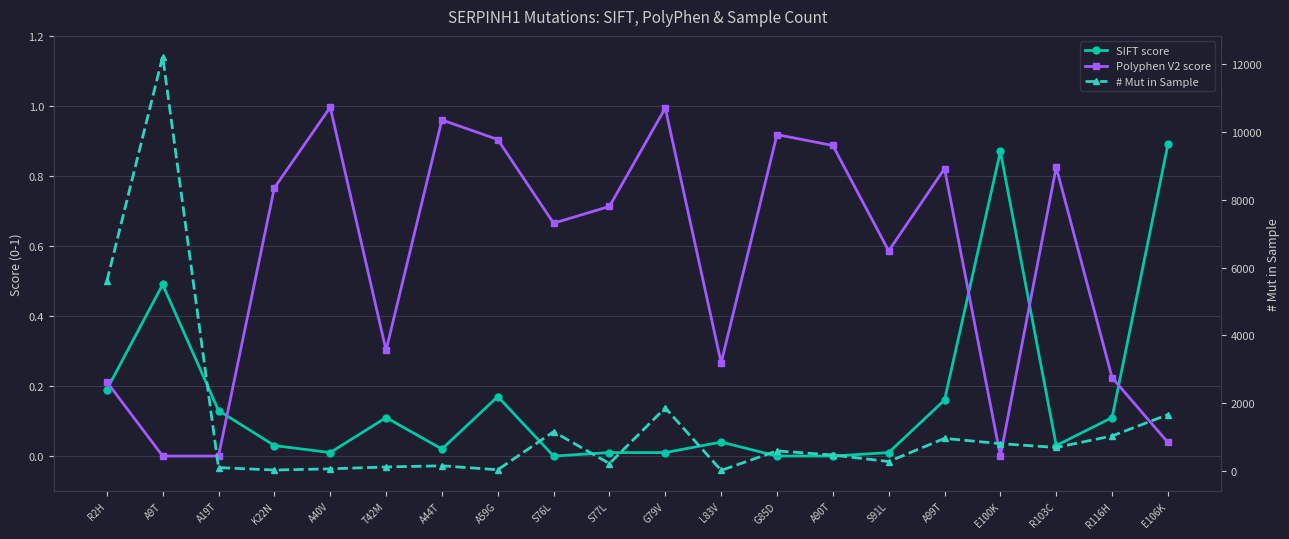

What is the maximum value shown in the chart?

12218.0